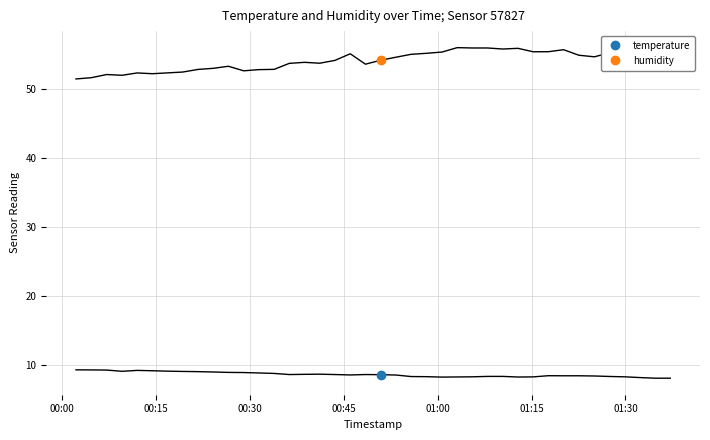

What are all the series names shown in the legend?

temperature, humidity